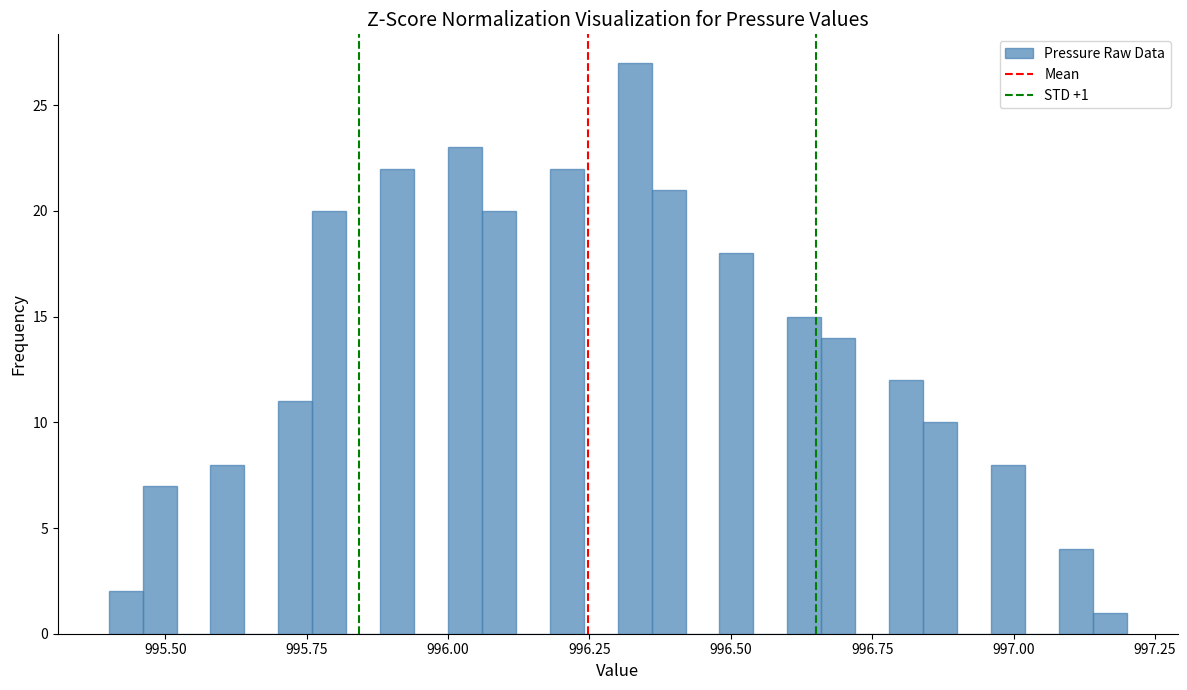

Around what value on the x-axis is the tallest bar? Give the approximate position of its centre, as read against the axis.

996.35